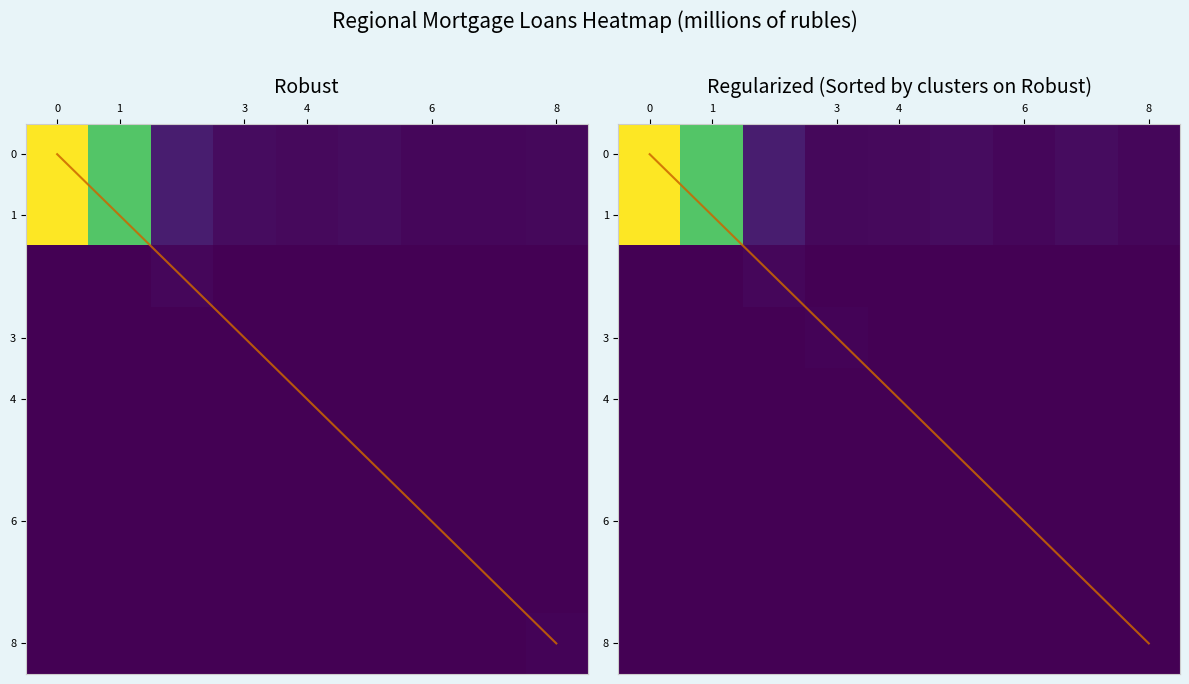

What is the maximum value shown in the chart?

782